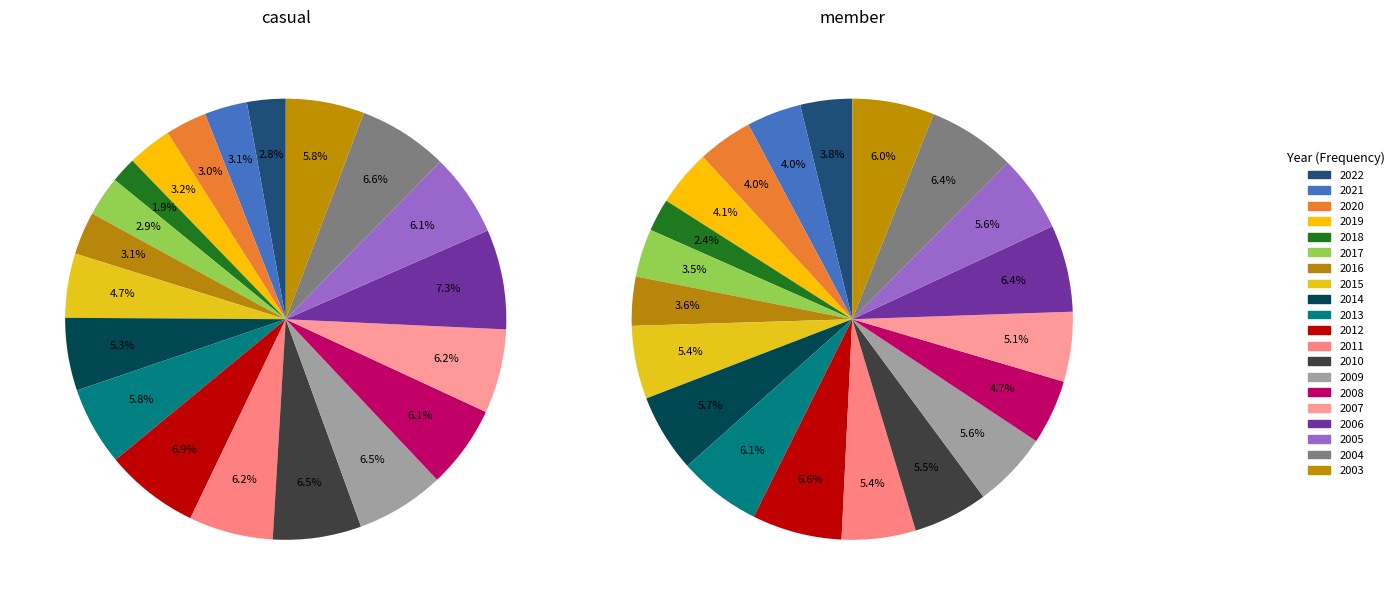

Which category has the smallest portion of the pie?

2018